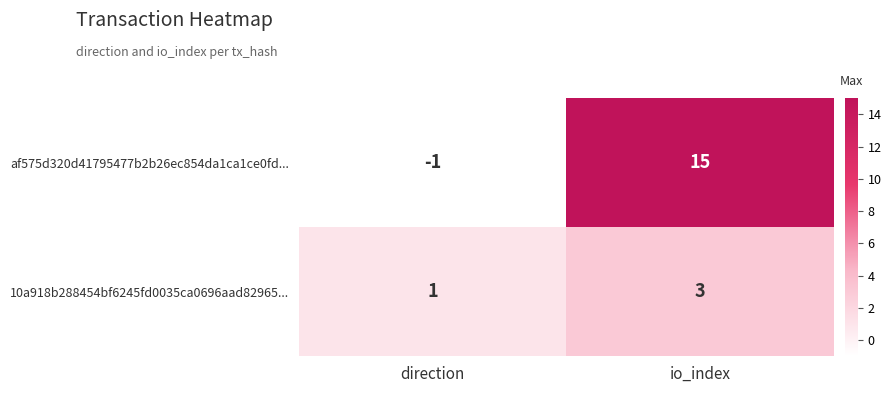

Which series has the largest range (max minus min)?

af575d320d41795477b2b26ec854da1ca1ce0fd...